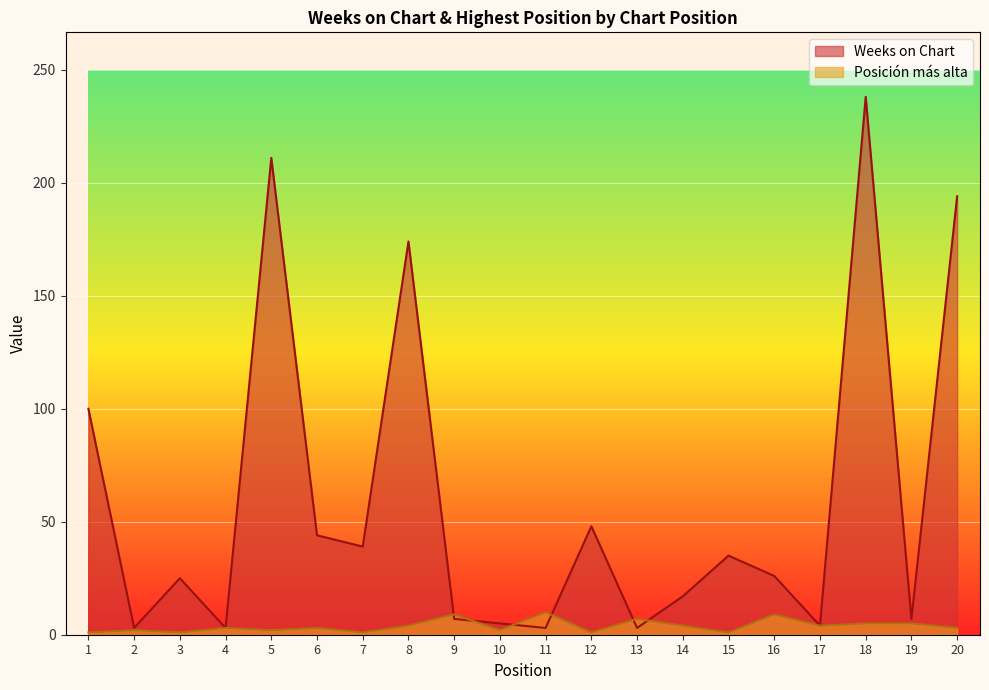

What is the average value of the Weeks on Chart series?

59